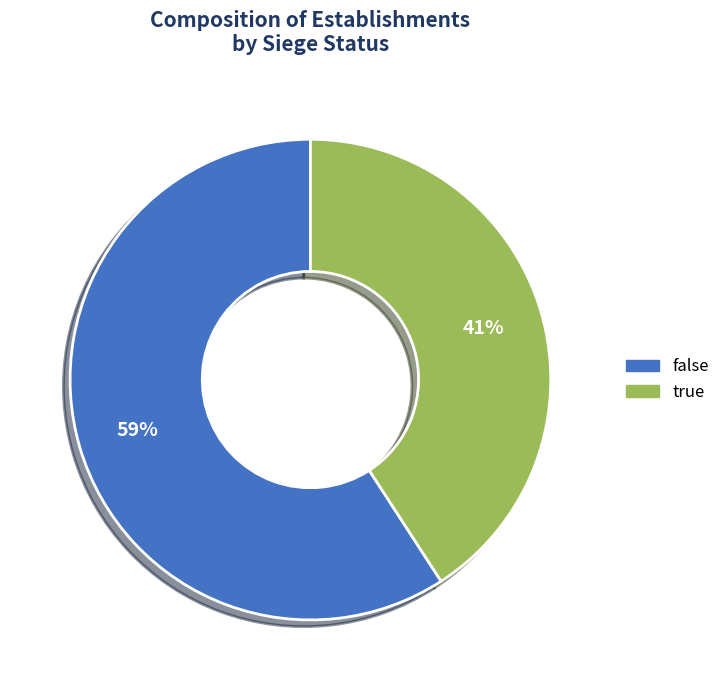

Between false and true, which is larger?

false